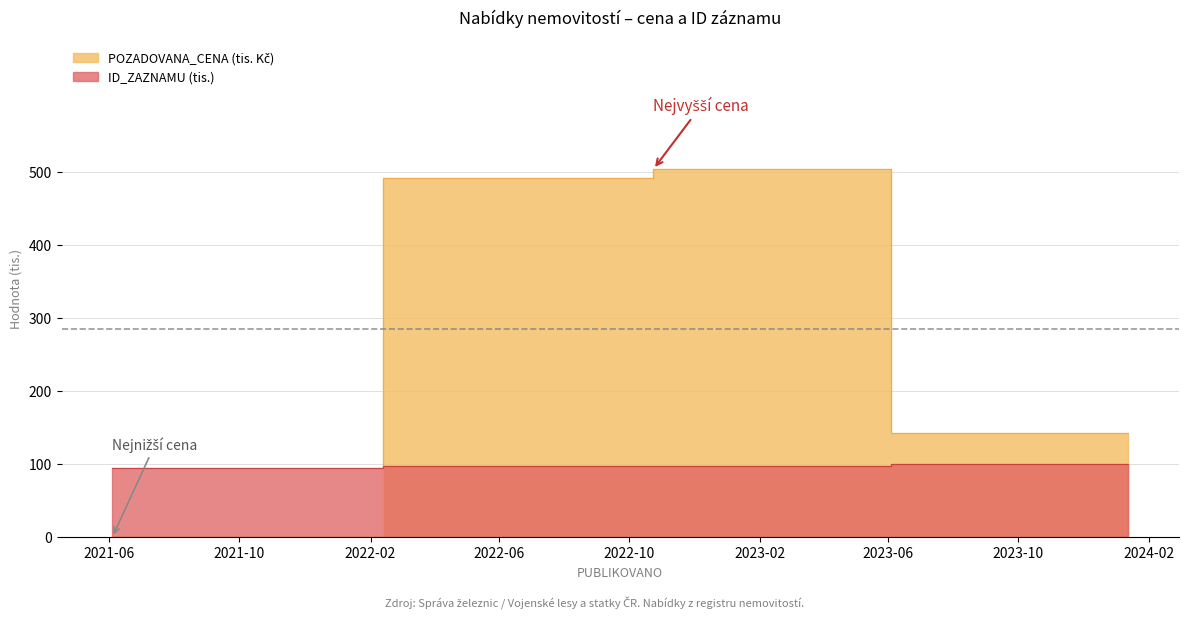

Rank the series at 2022-10-24 from highest to lowest value.

POZADOVANA_CENA, ID_ZAZNAMU